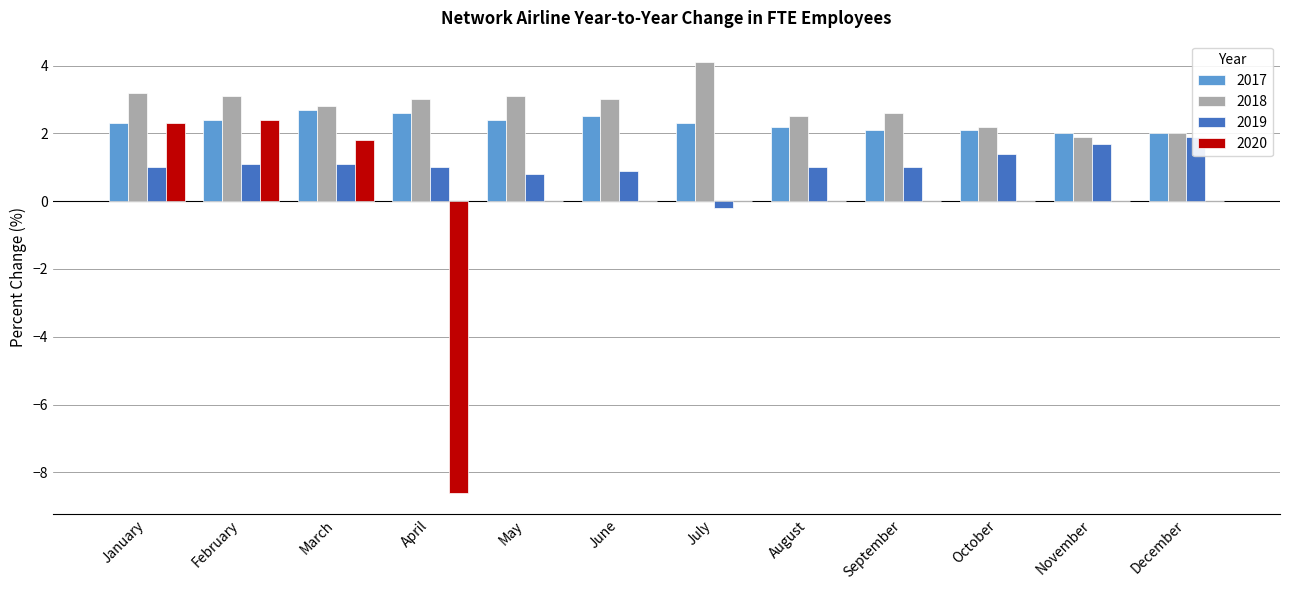

Which series has the largest total across all categories?

2018